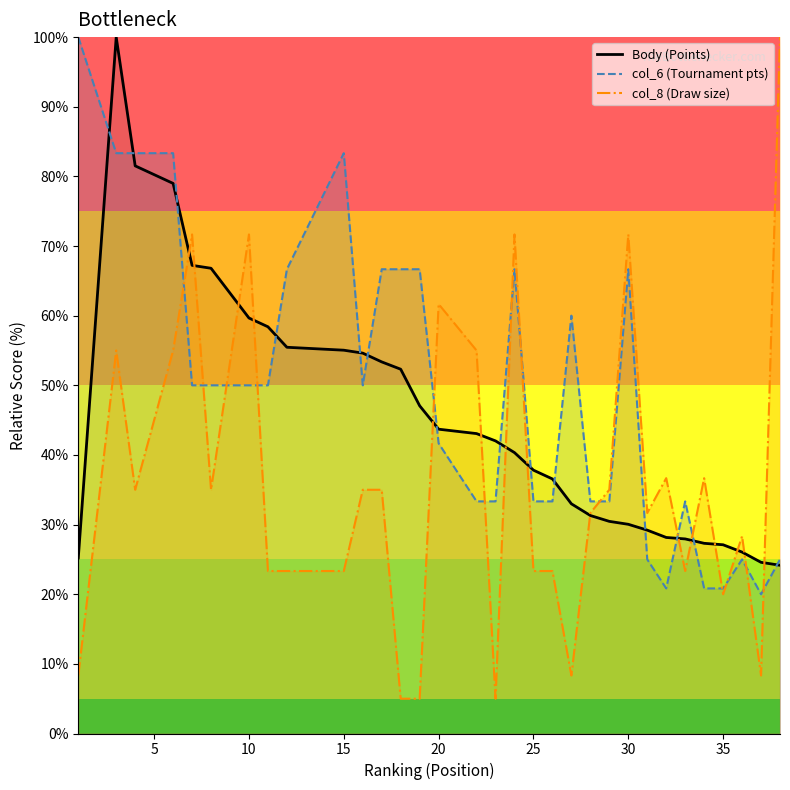

Does the chart have visible grid lines?

No